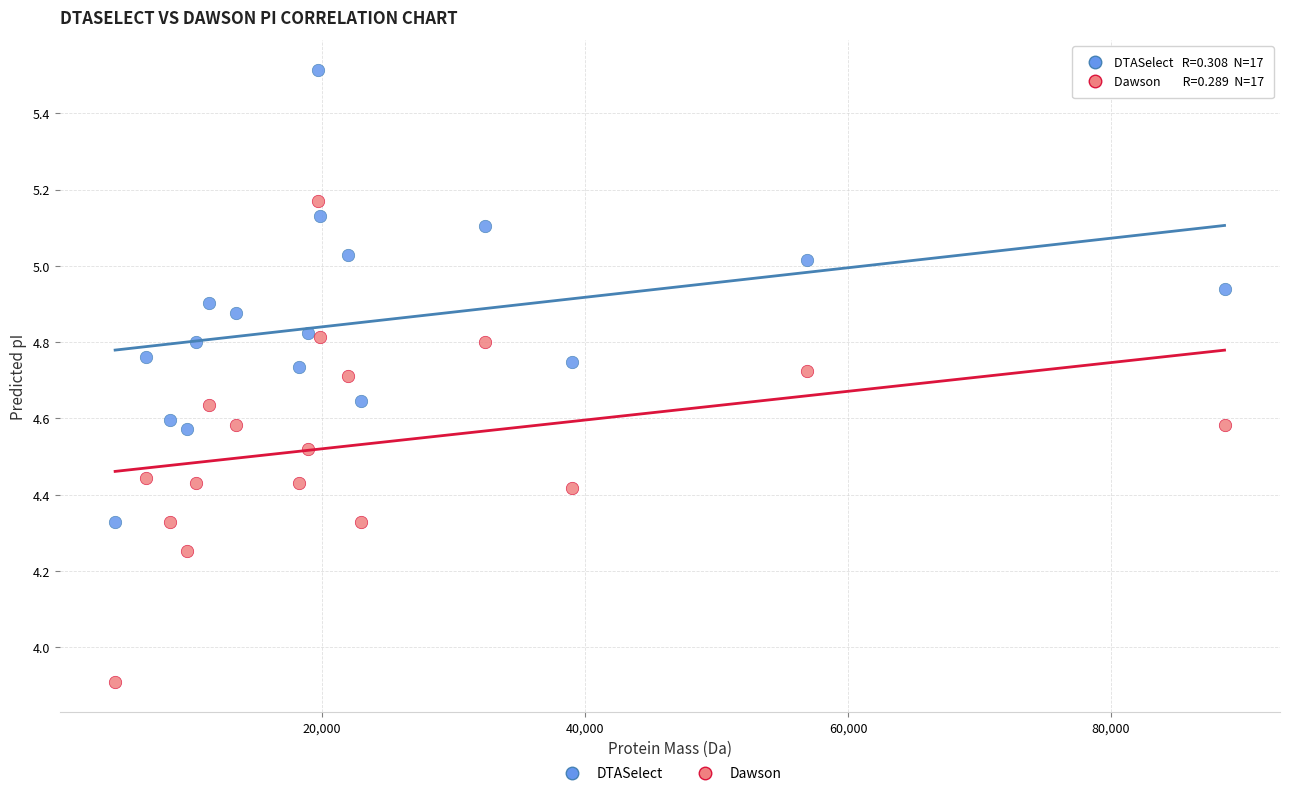

What are all the series names shown in the legend?

DTASelect, Dawson